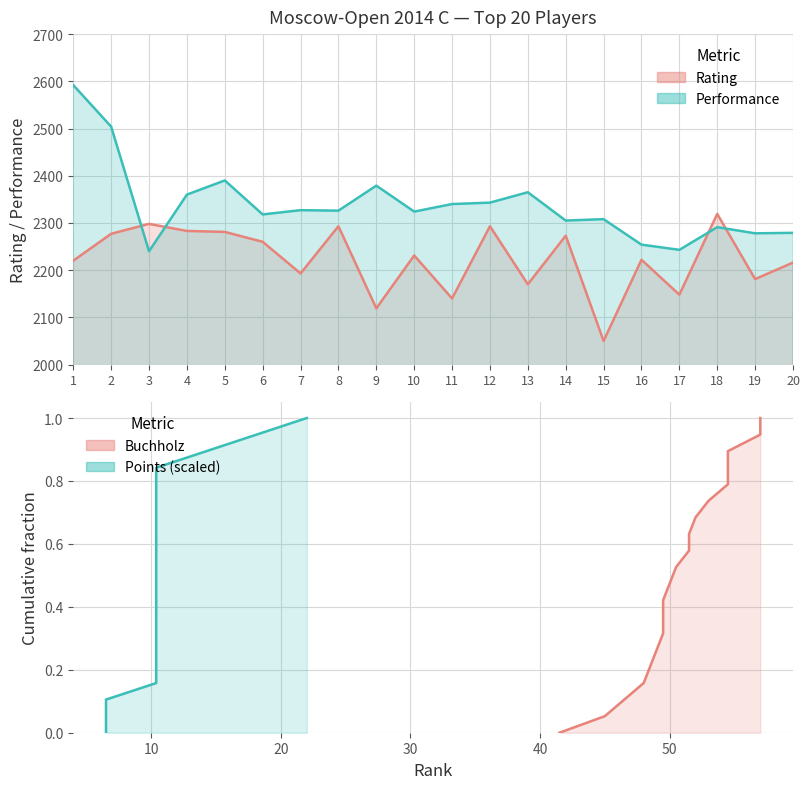

Reading left to right, list all the values displayed in this chart.

Rating: 1=2220	2=2277	3=2298	4=2283	5=2281	6=2260	7=2193	8=2293	9=2119	10=2231	11=2140	12=2293	13=2170	14=2273	15=2050	16=2222	17=2148	18=2319	19=2181	20=2216
Performance: 1=2592	2=2504	3=2240	4=2360	5=2390	6=2318	7=2327	8=2326	9=2379	10=2324	11=2340	12=2343	13=2365	14=2305	15=2308	16=2254	17=2243	18=2291	19=2278	20=2279